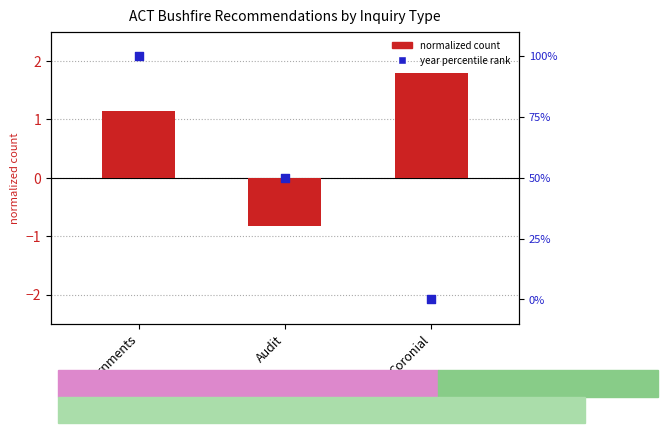

At which category is the sum across all series the highest?

Governments